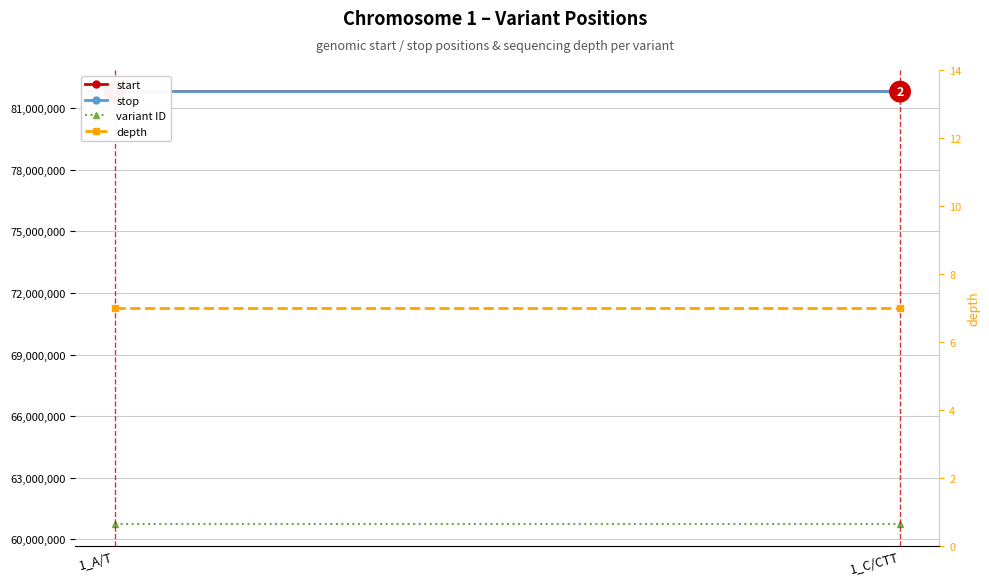

What are all the series names shown in the legend?

start, stop, variant ID, depth